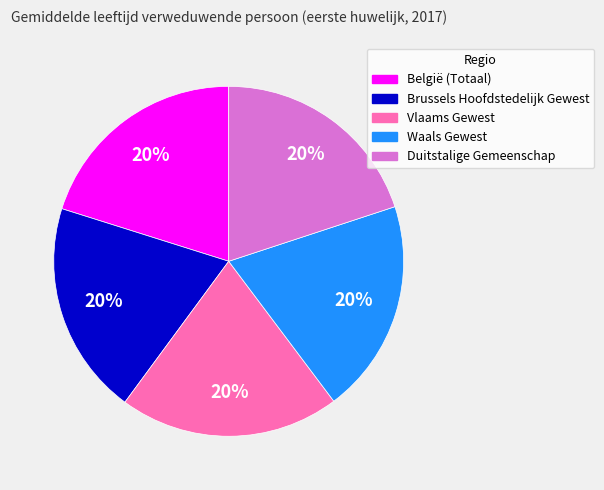

Combined, do Brussels Hoofdstedelijk Gewest and Vlaams Gewest account for over 50%?

No